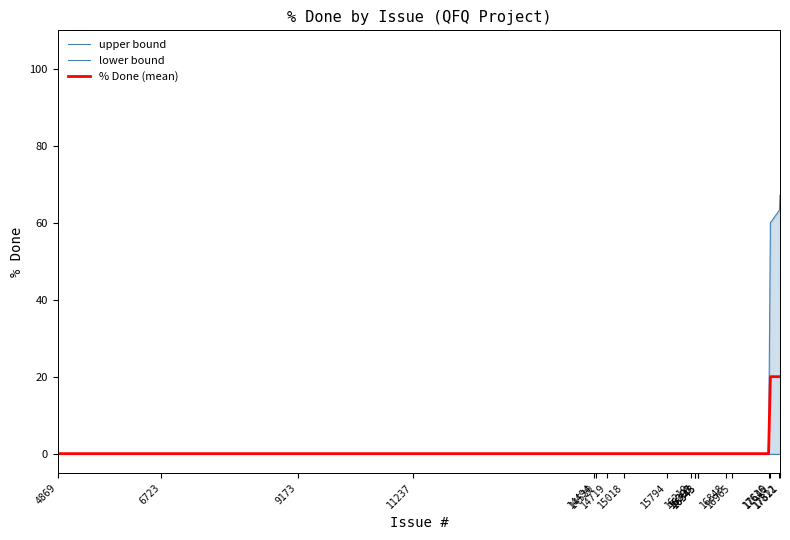

At 9173, list the series in order from smallest to largest.

upper bound, lower bound, % Done (mean)